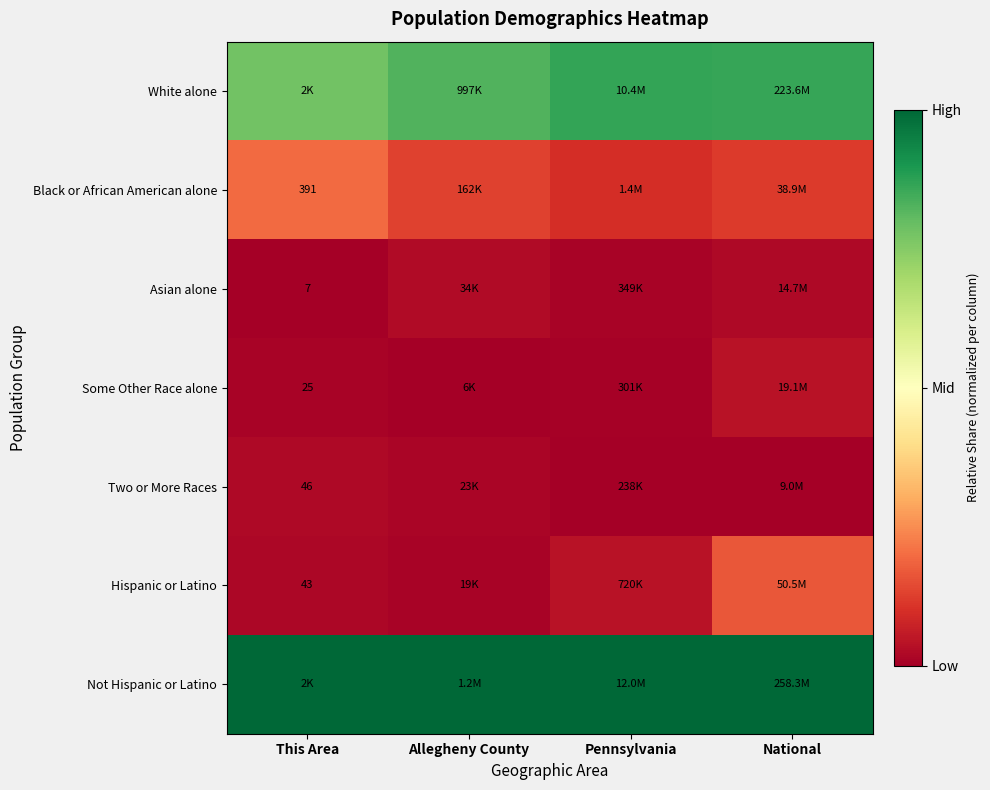

True or false: White alone has a value of 0.8 at This Area.

True